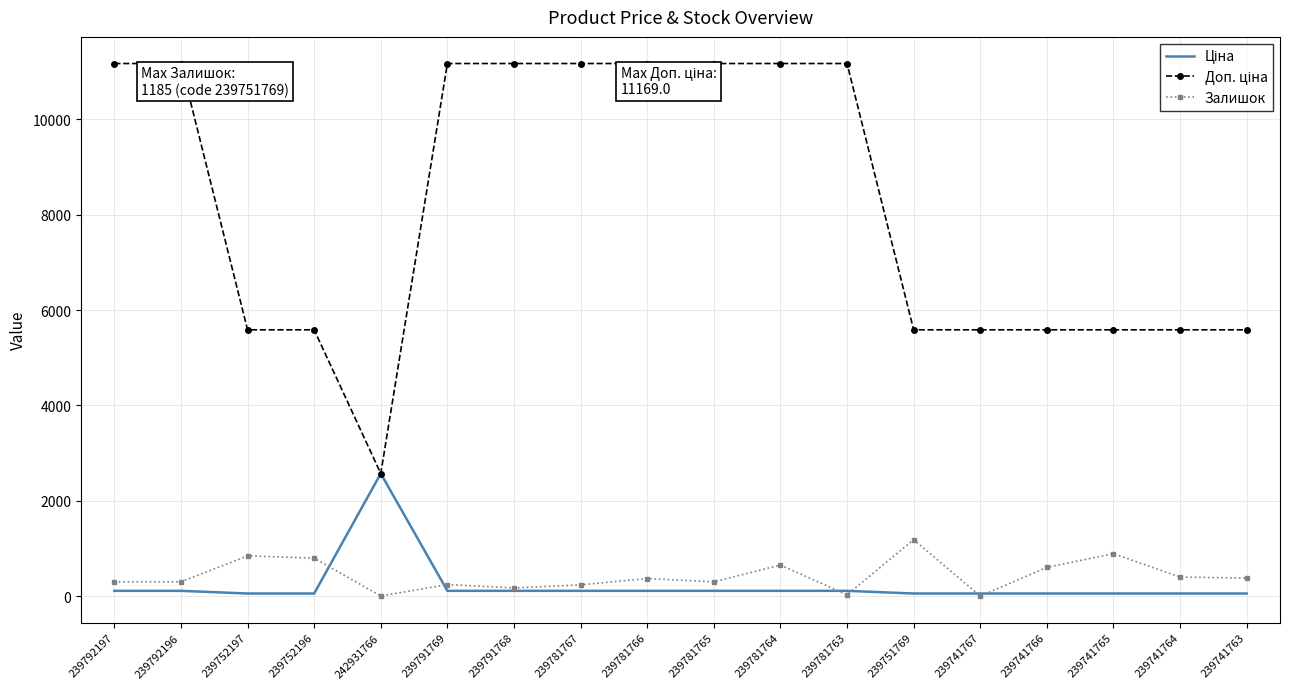

What is the maximum value shown in the chart?

11169.0